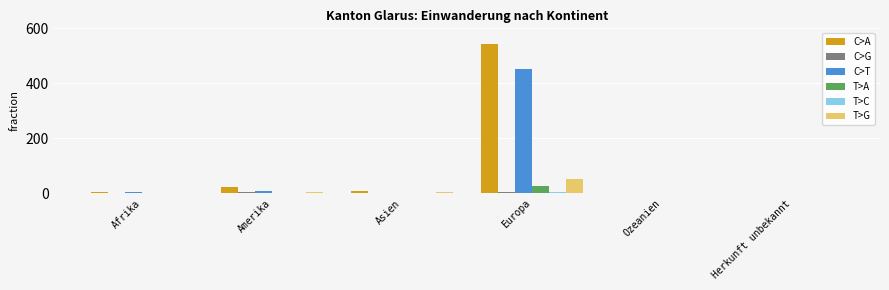

At which category is the sum across all series the highest?

Europa